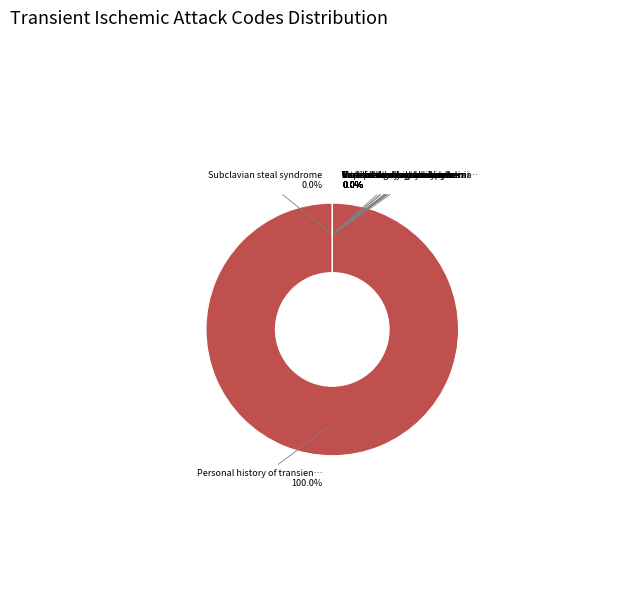

Is Personal history of transient ischaemic attack the majority of the pie?

Yes